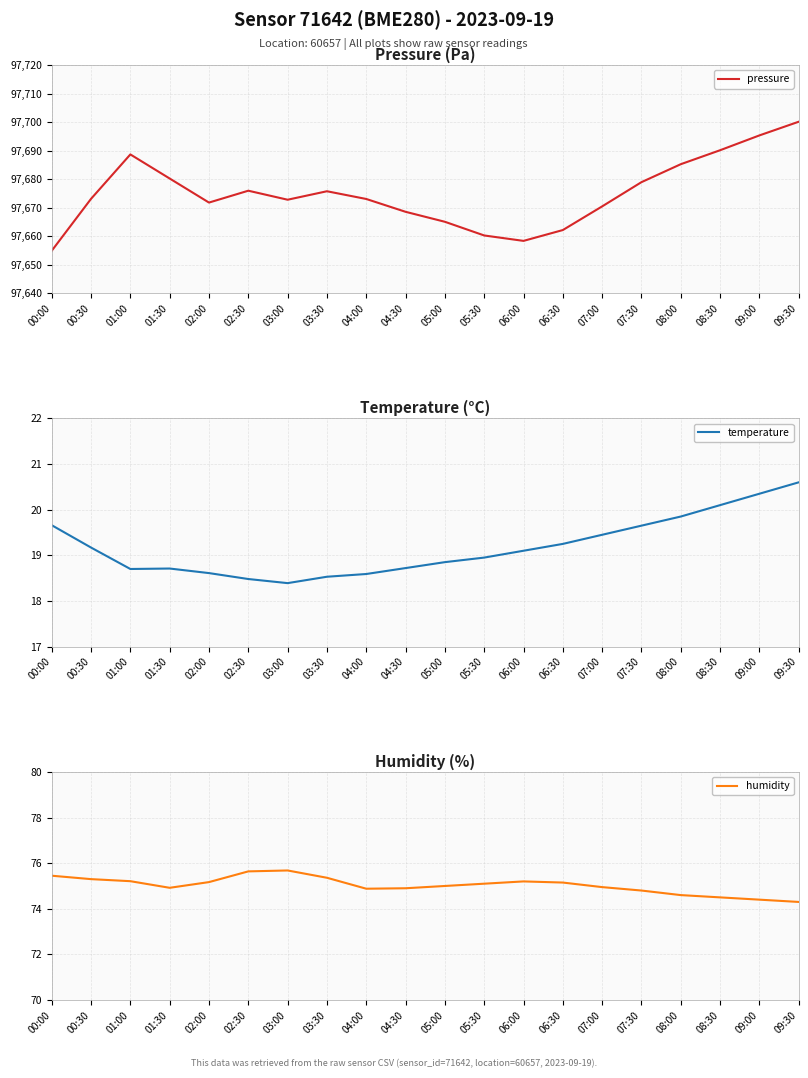

At which label does temperature first exceed 19?

00:00